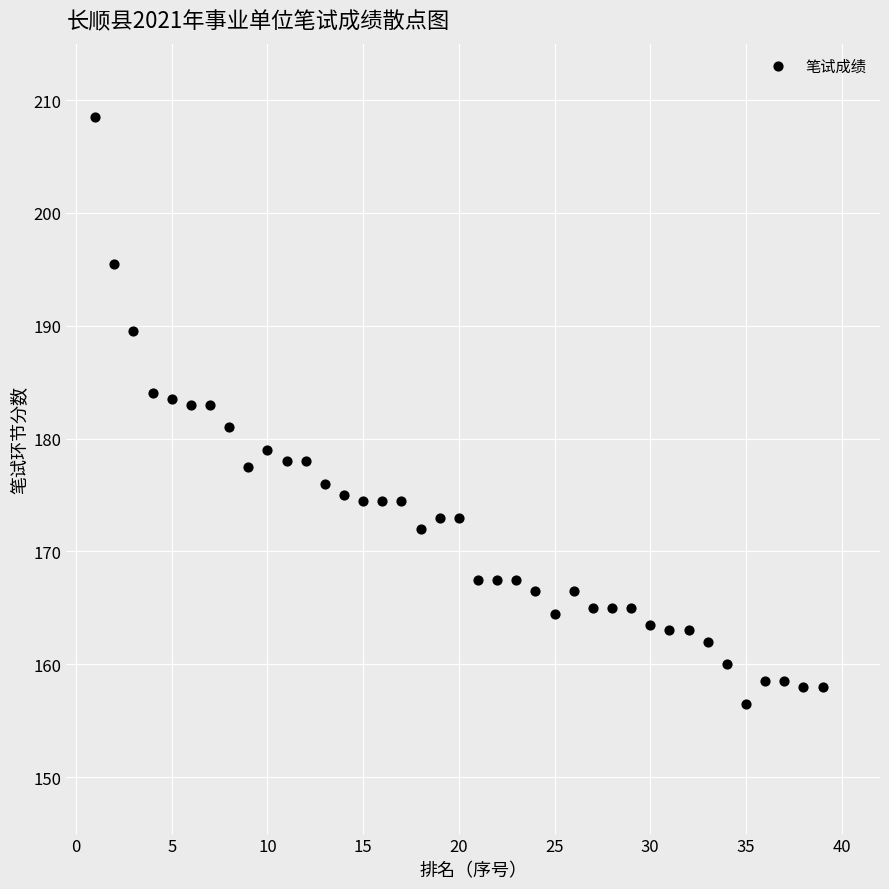

What is the range of Y values (max minus min)?

52.0